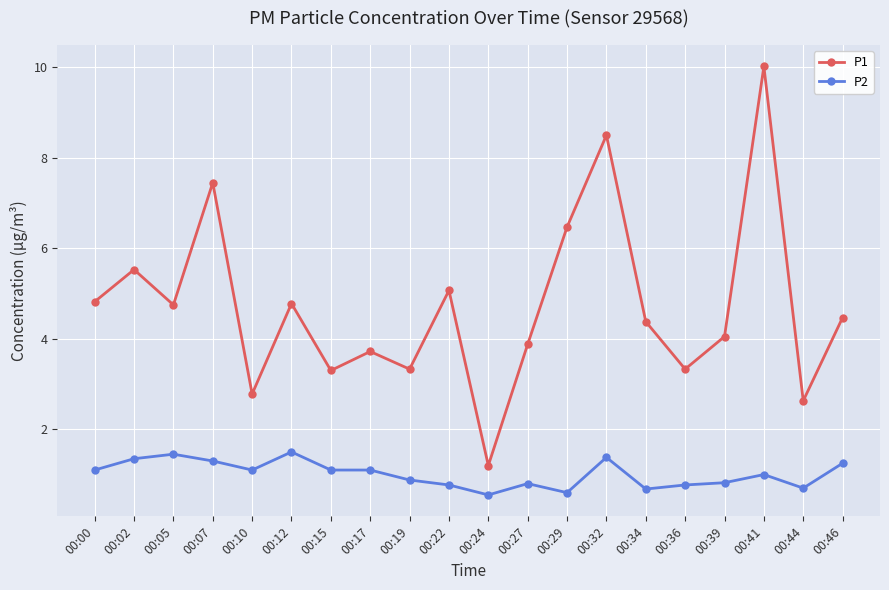

Count the number of categories in the chart.

20